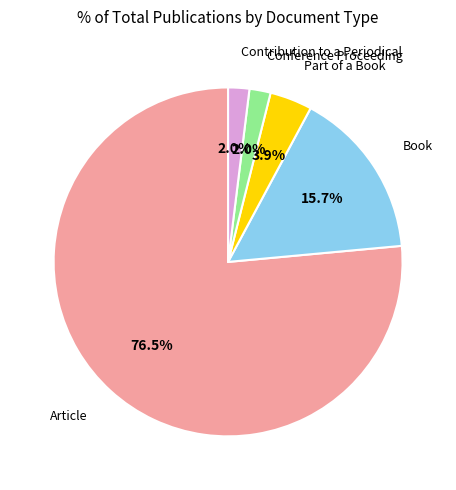

Is there any slice that represents more than half of the pie?

Yes